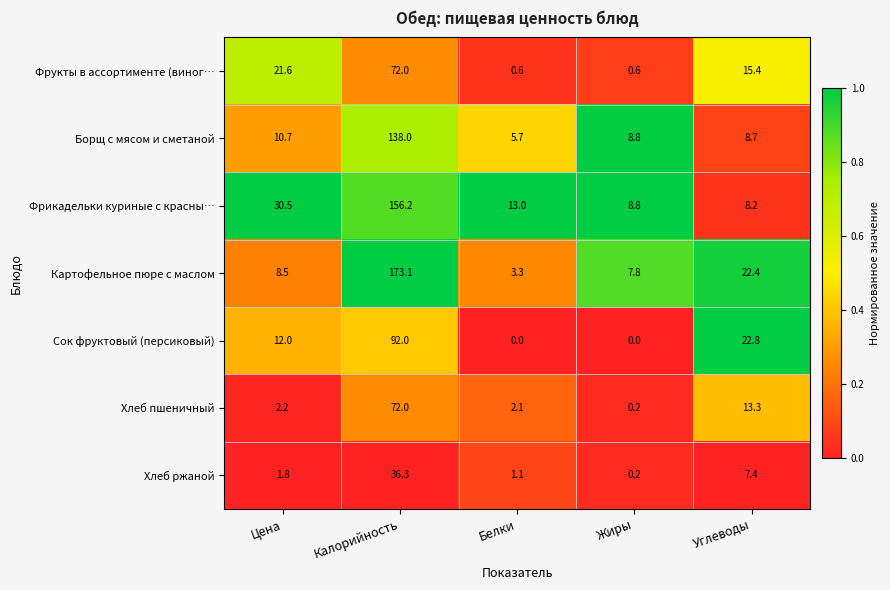

What is the total value across all series at Калорийность?

739.6